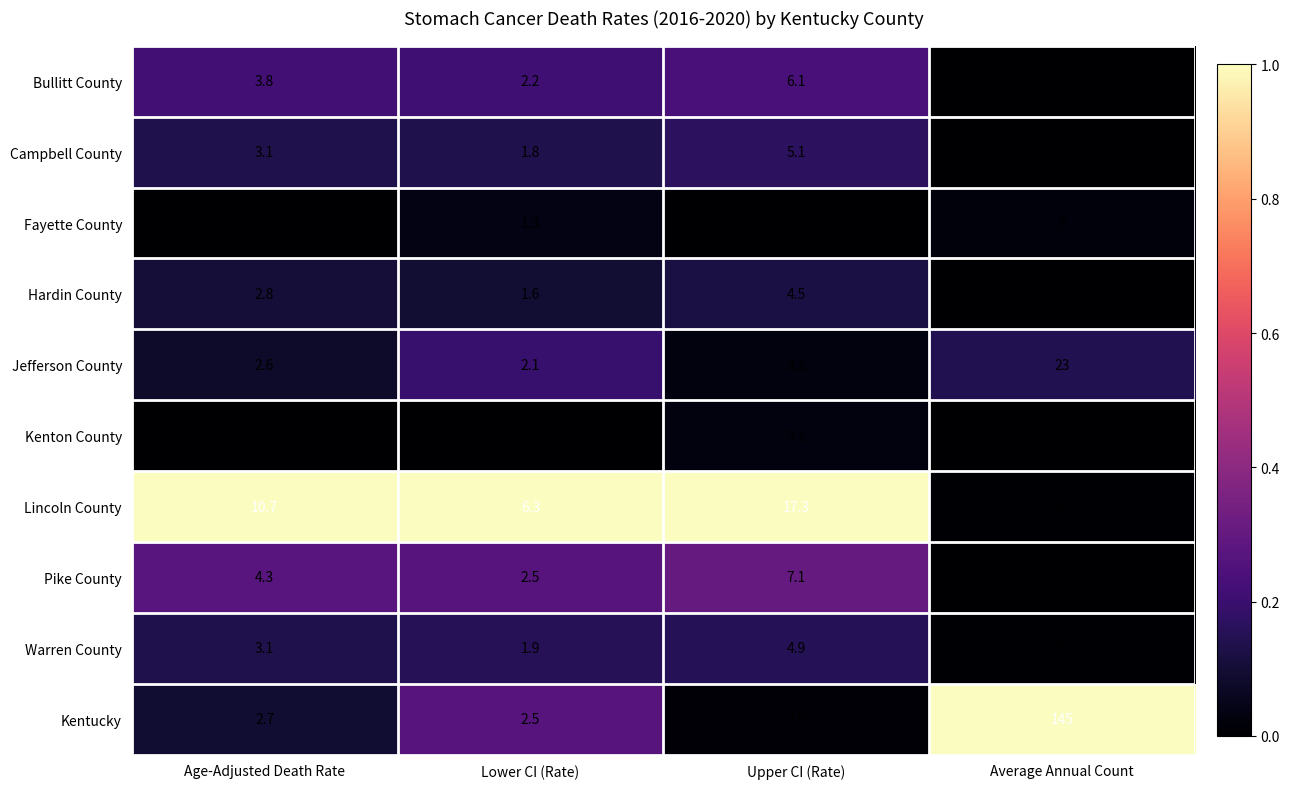

Rank the series by their maximum value, from highest to lowest.

Kentucky, Jefferson County, Lincoln County, Pike County, Bullitt County, Fayette County, Campbell County, Warren County, Hardin County, Kenton County